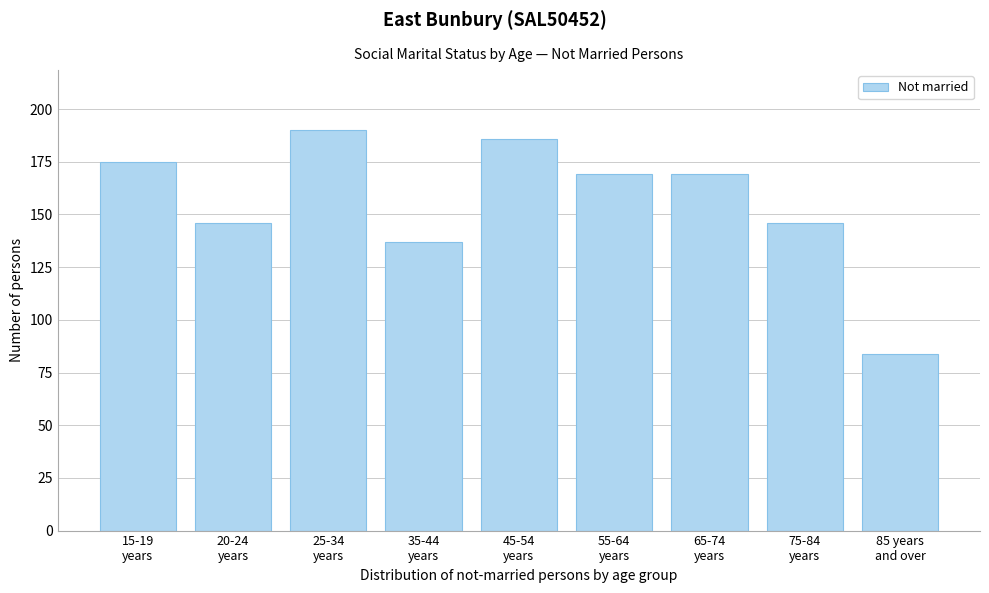

Reading left to right, extract all data points from this chart.

175	146	190	137	186	169	169	146	84